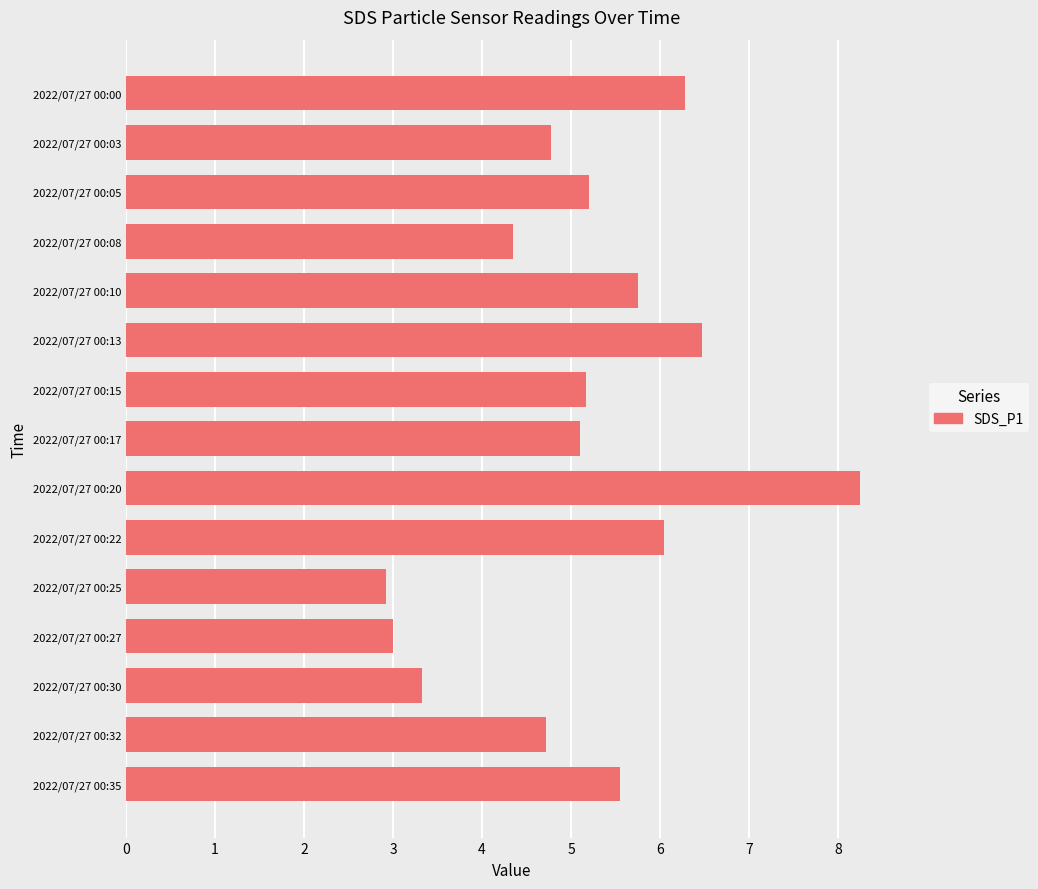

Is it true that the value at 2022/07/27 00:20 is 1.8?

False